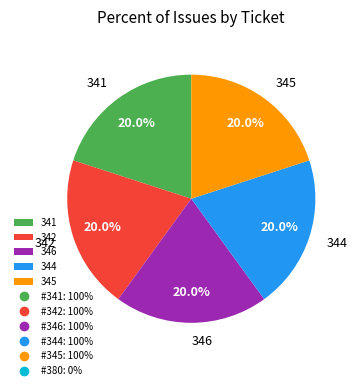

How many segments does this pie chart have?

5